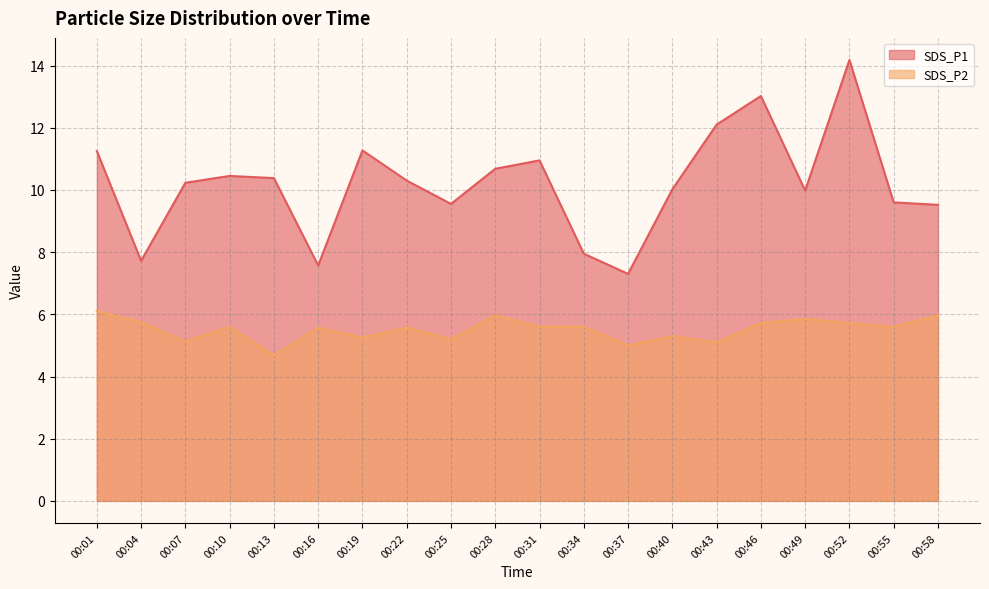

True or false: SDS_P1 has more than 1 points higher than both neighbors.

True